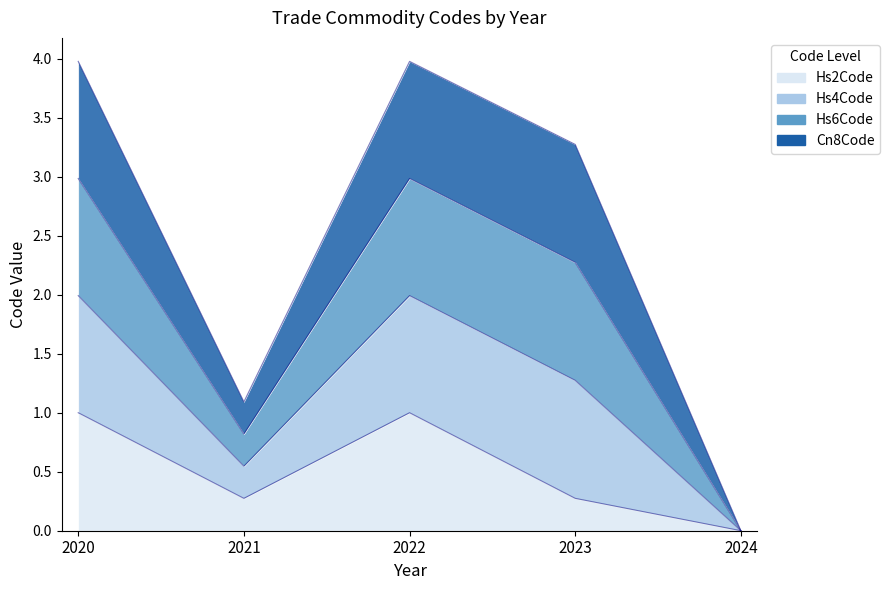

True or false: Hs4Code and Hs2Code intersect in this chart.

False